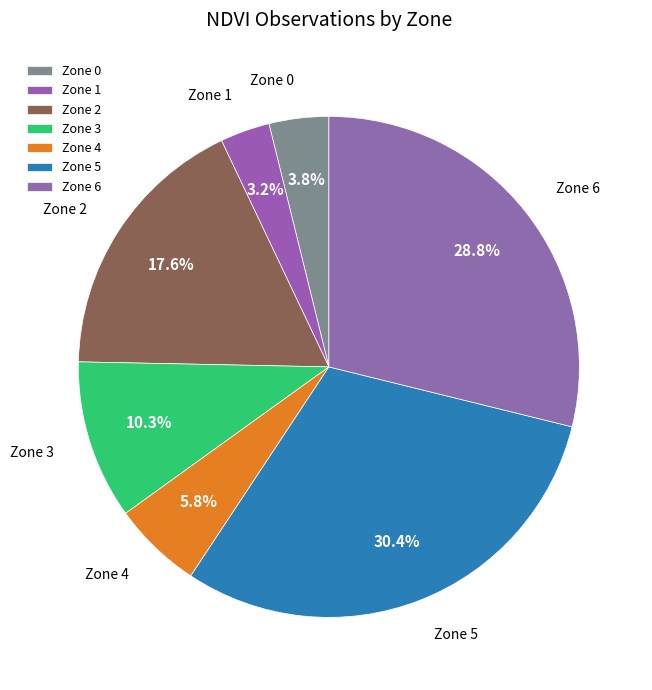

Is it true that Zone 1 is 13% of the pie?

False